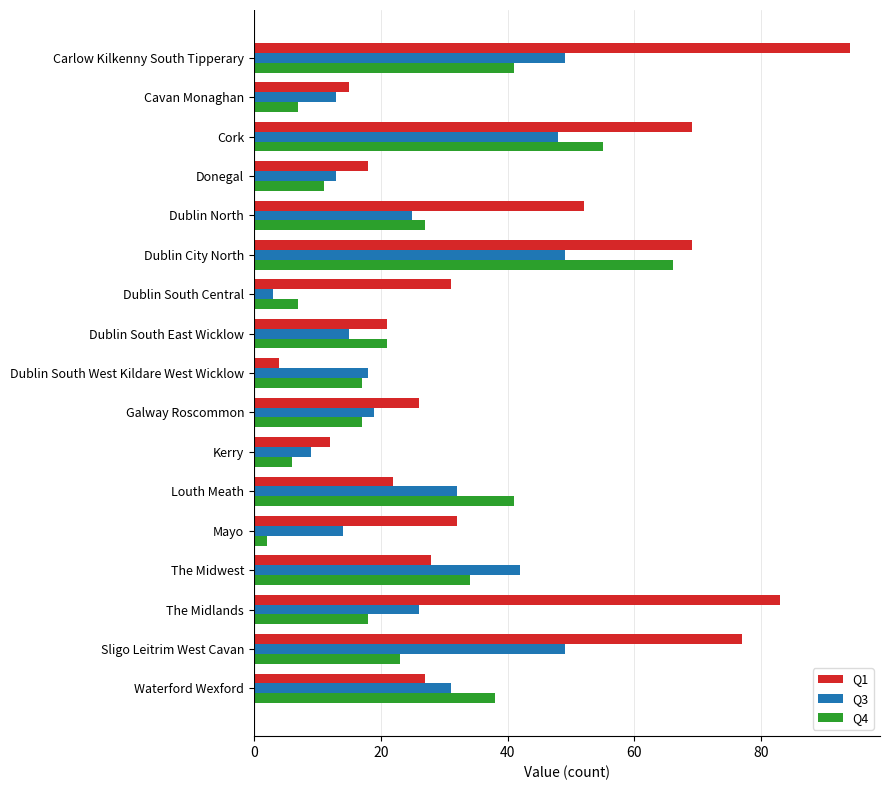

What is the average value of the Q1 series?

40